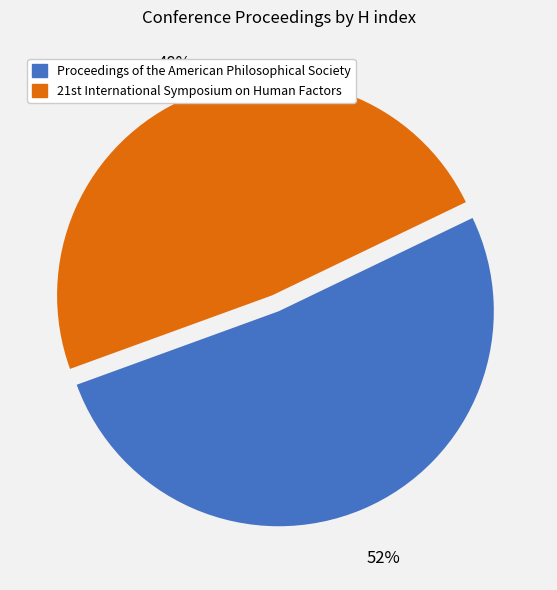

To the nearest percent, what percentage of the pie is Proceedings of the American Philosophical Society?

52%